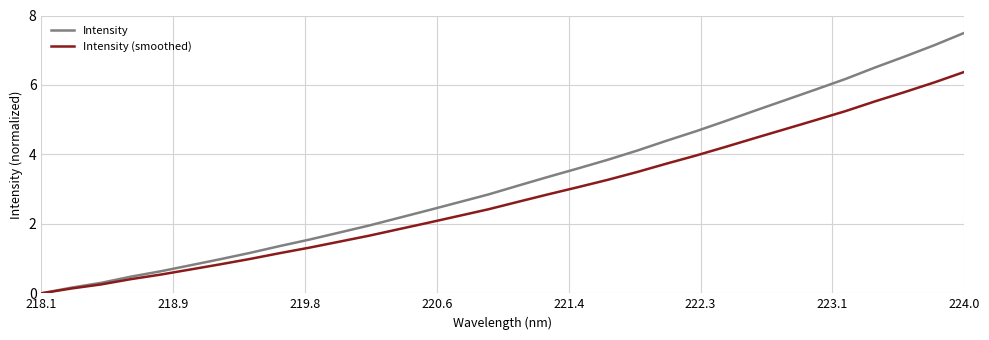

Which series has the largest range (max minus min)?

Intensity